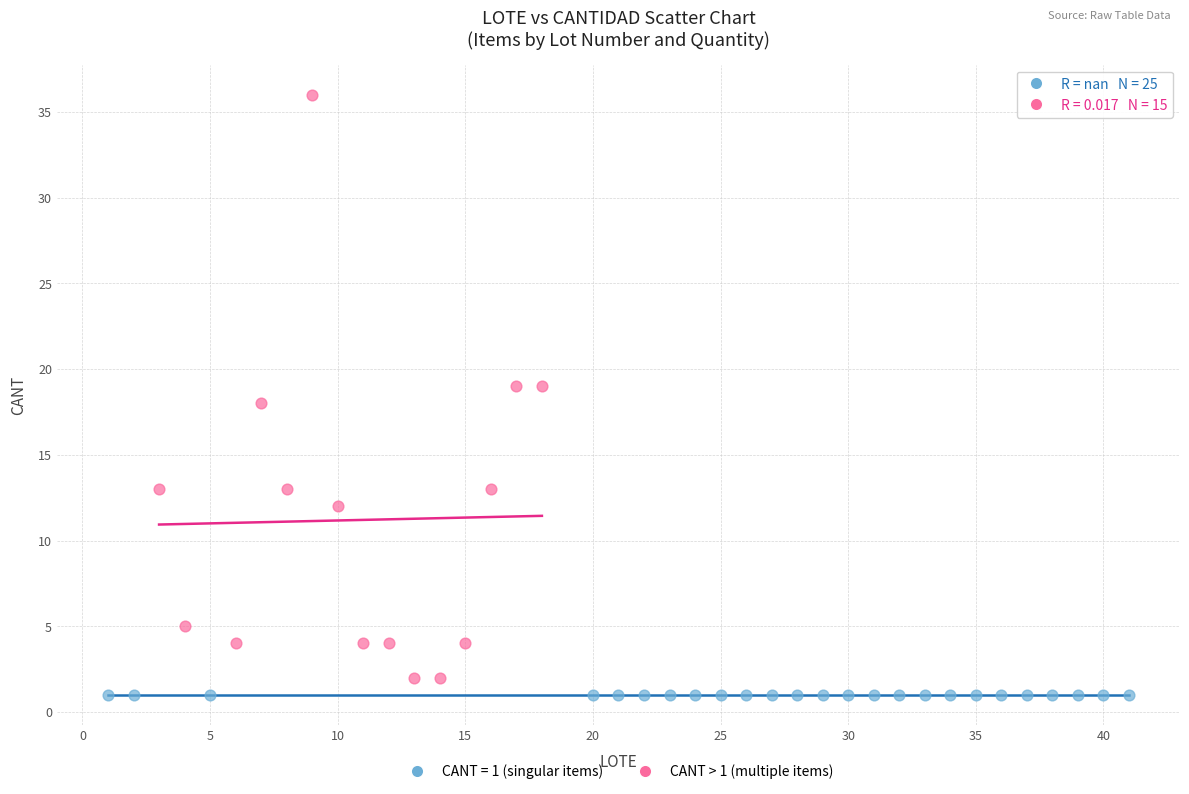

Which series reaches the maximum Y coordinate?

CANT > 1 (multiple items)